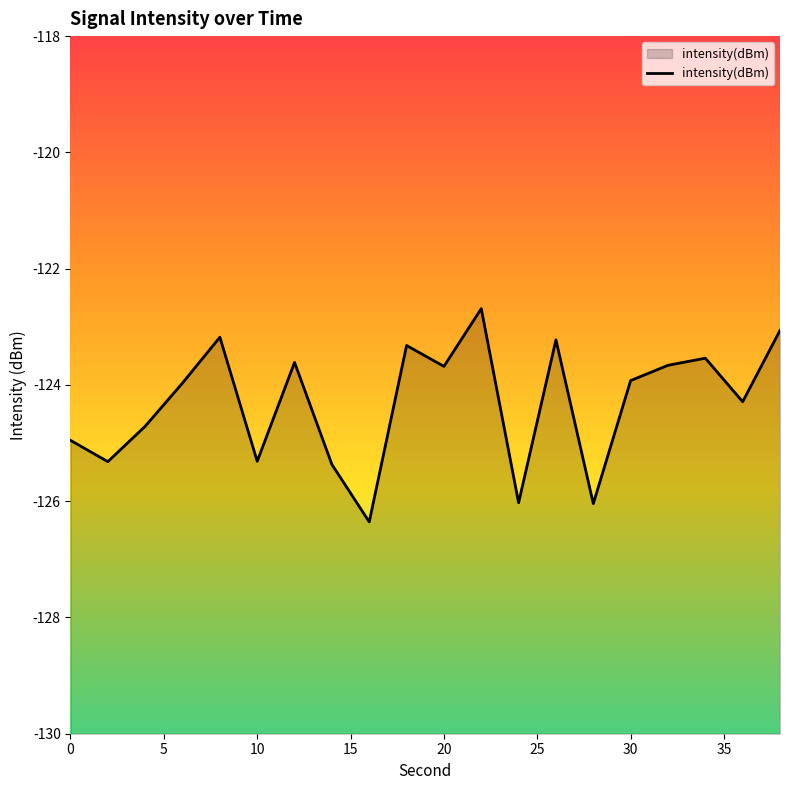

What is the maximum value shown in the chart?

-122.7